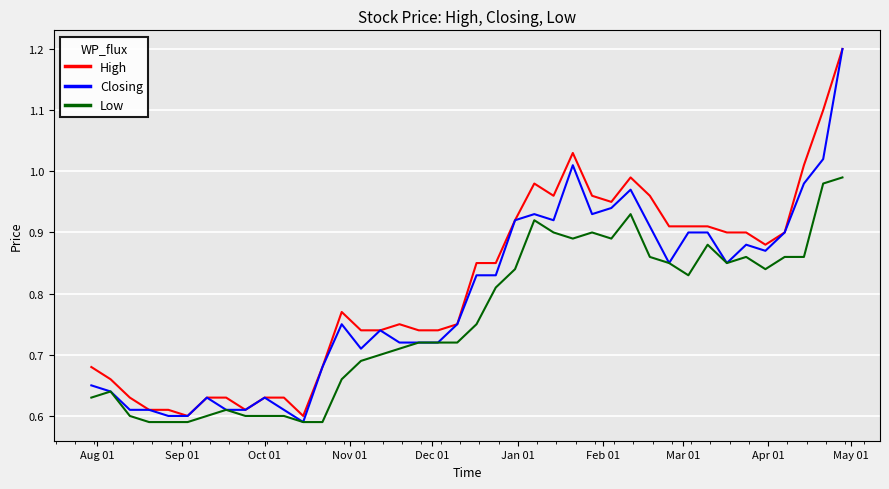

What is the sum of all Low values?

30.2